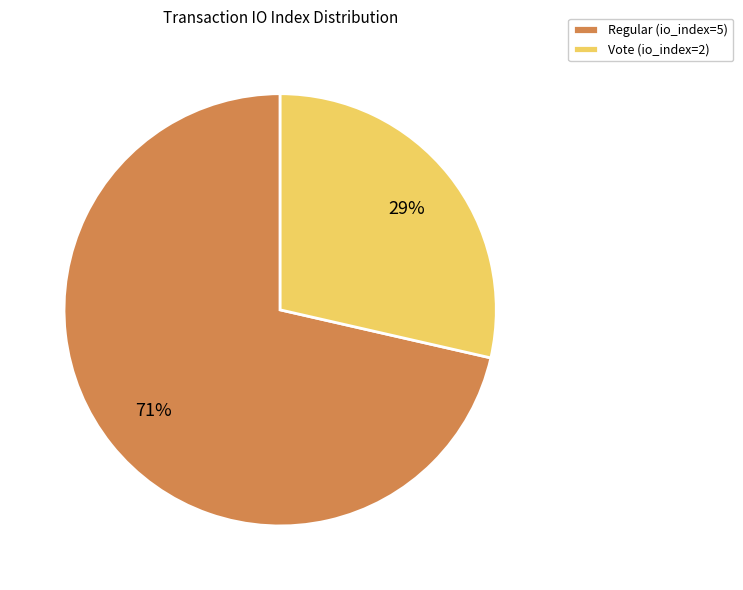

Is there a majority slice in this chart?

Yes